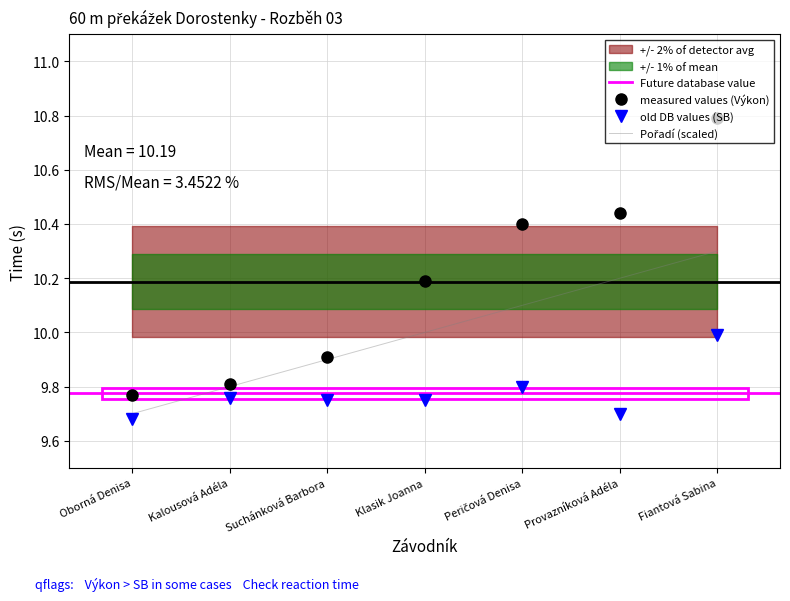

How many data points in Výkon are above 10?

4